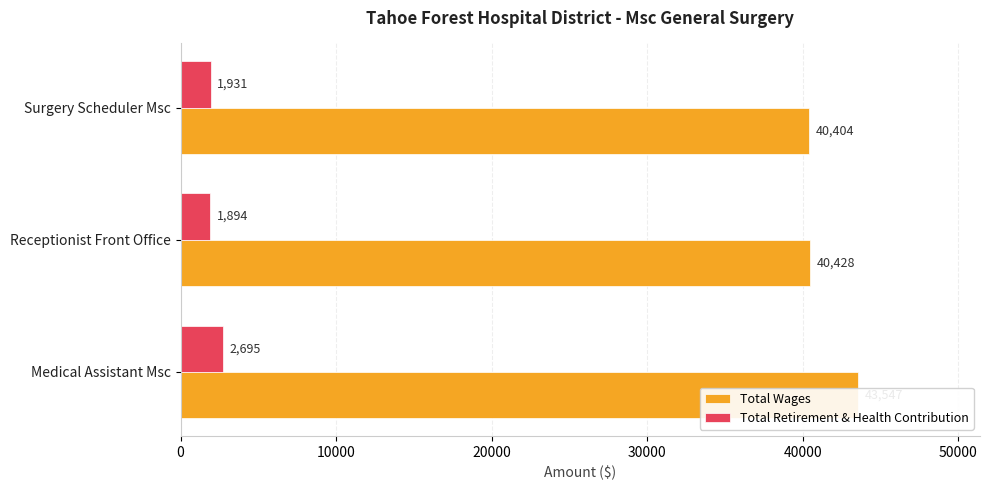

The value of Total Wages at Receptionist Front Office is 58449. True or false?

False